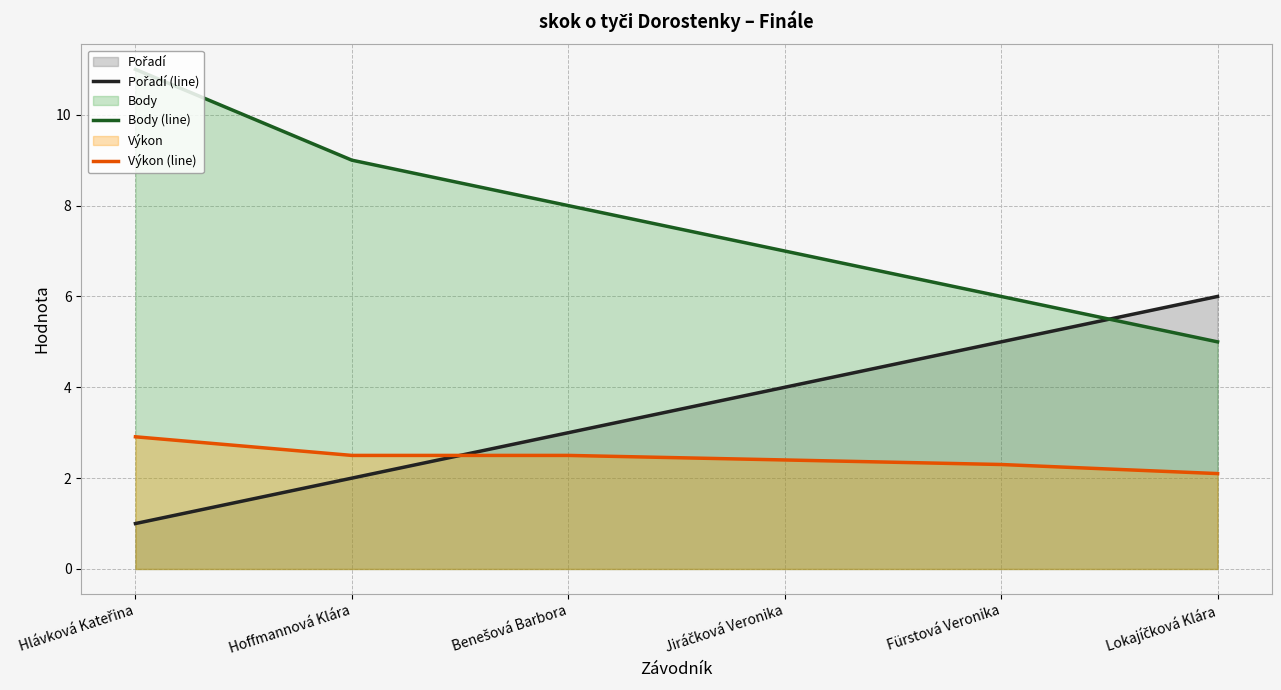

What is the label of the 3rd point from the left?

Benešová Barbora